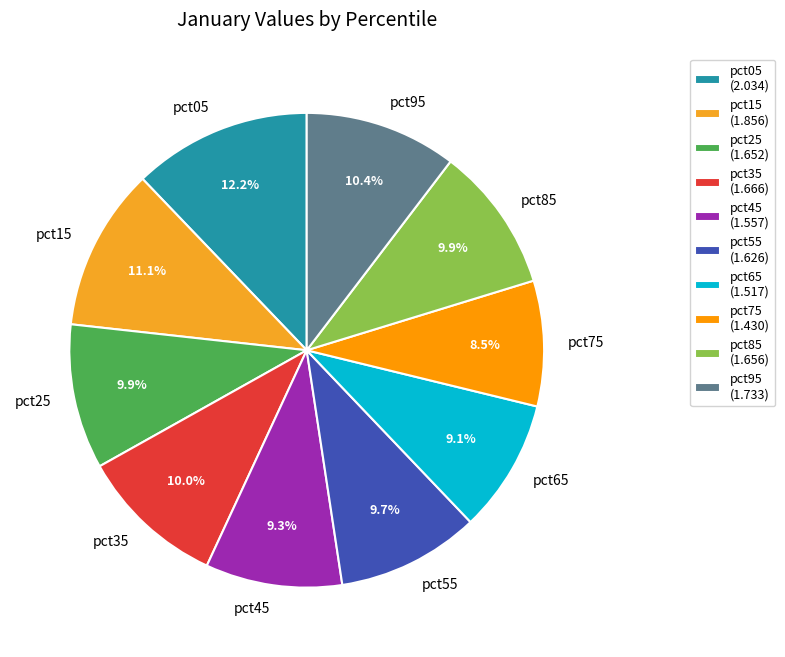

What percentage is the pct55 slice, to the nearest percent?

10%